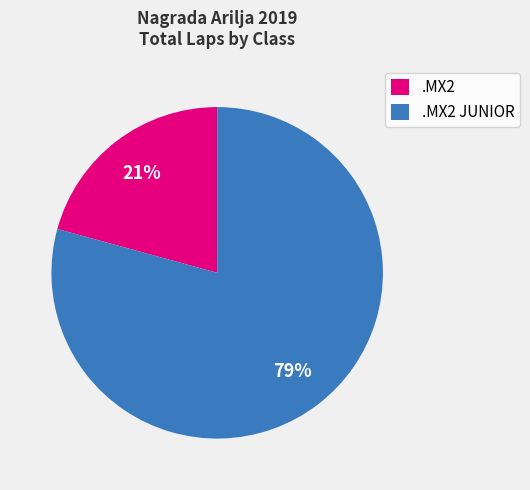

Count the number of slices in the pie.

2